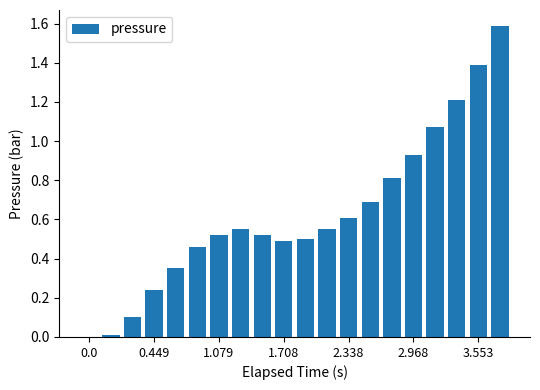

Are the bars grouped side by side (vs. stacked)?

No